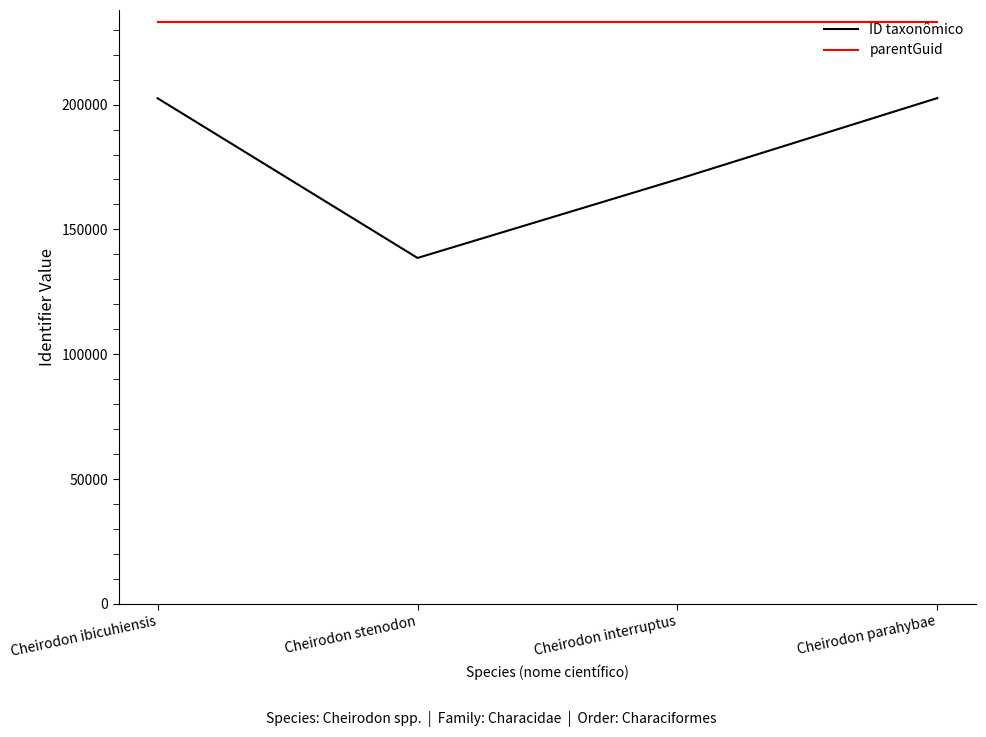

Does the chart have visible grid lines?

No